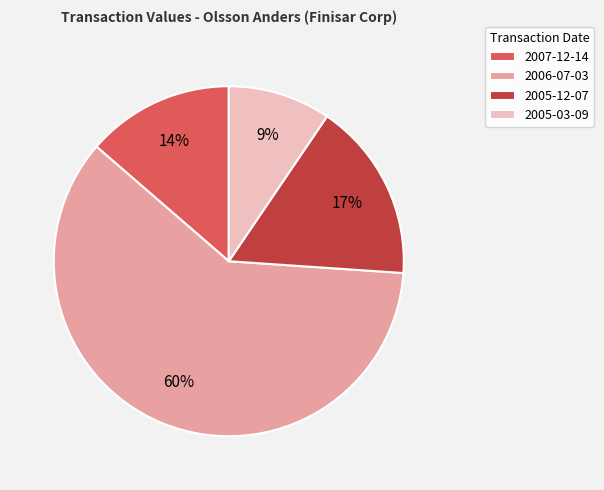

Does 2005-03-09 represent more than half of the total?

No